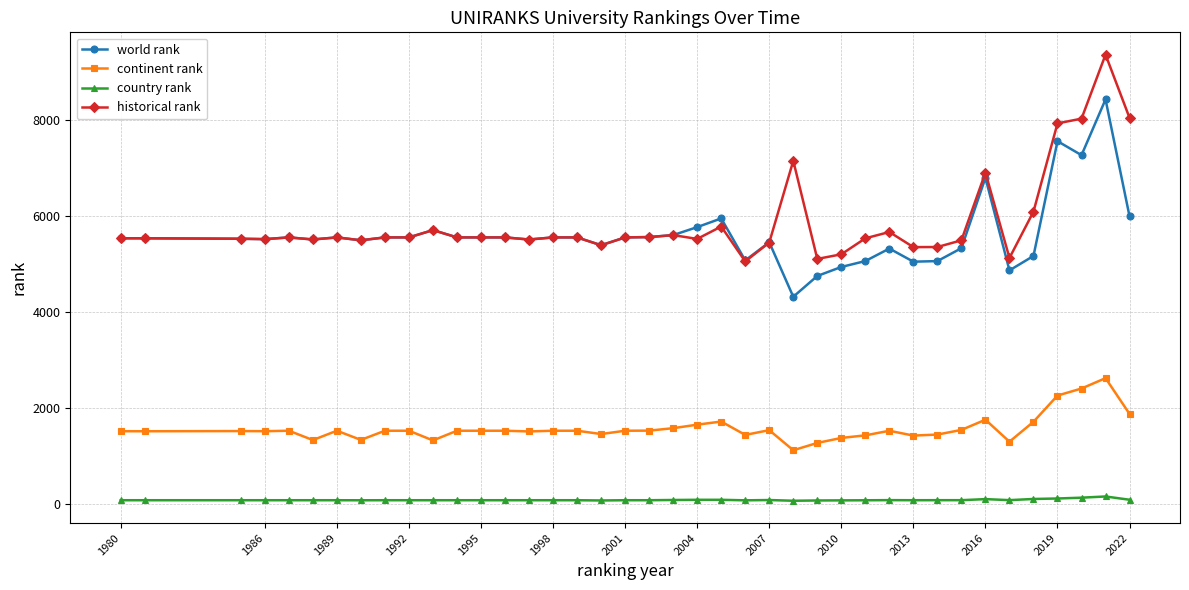

True or false: world rank has more than 0 points higher than both neighbors.

True